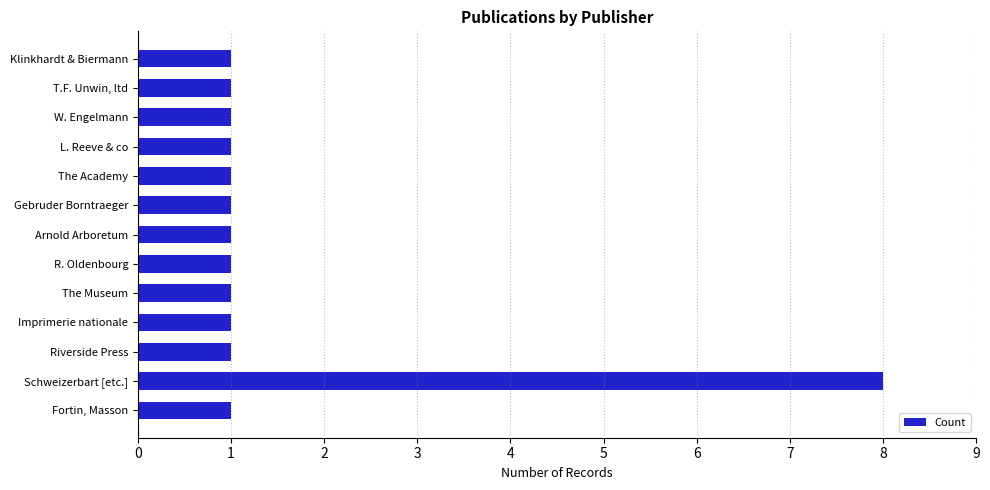

The chart shows a value of 1 at Fortin, Masson. True or false?

True